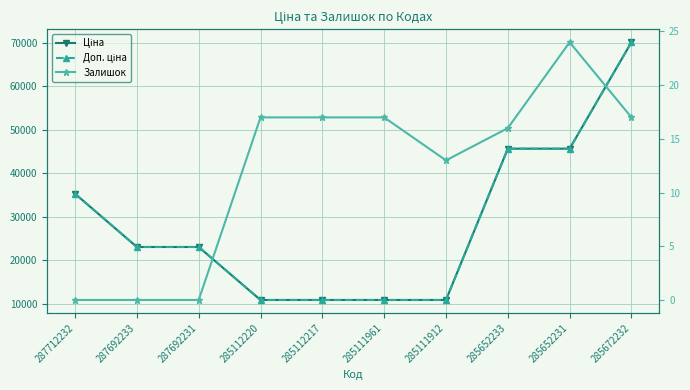

What is the sum of all Залишок values?

121.0